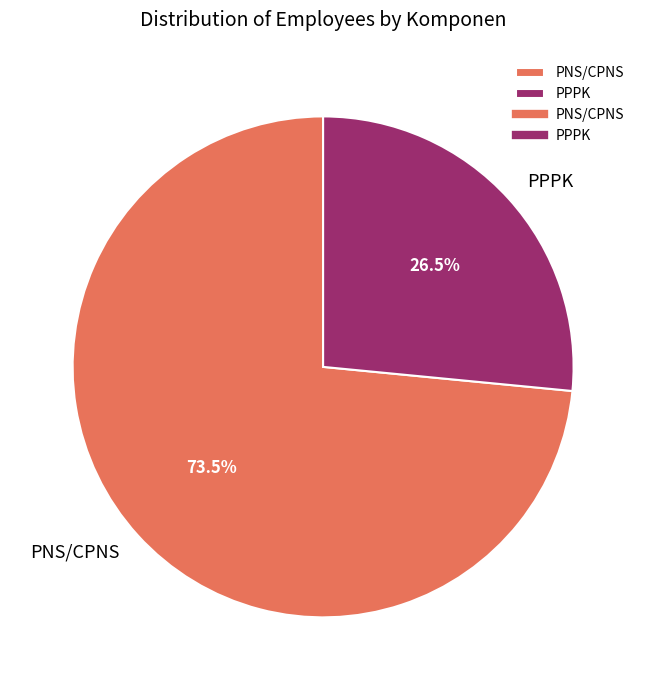

Which slice represents more than half of the pie?

PNS/CPNS